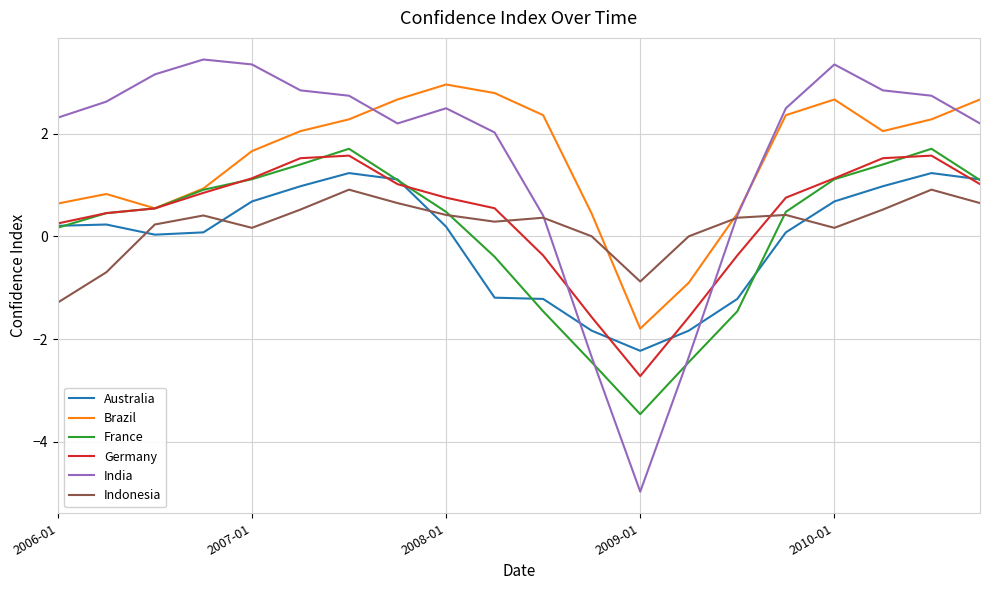

What is the minimum value for France?

-3.5